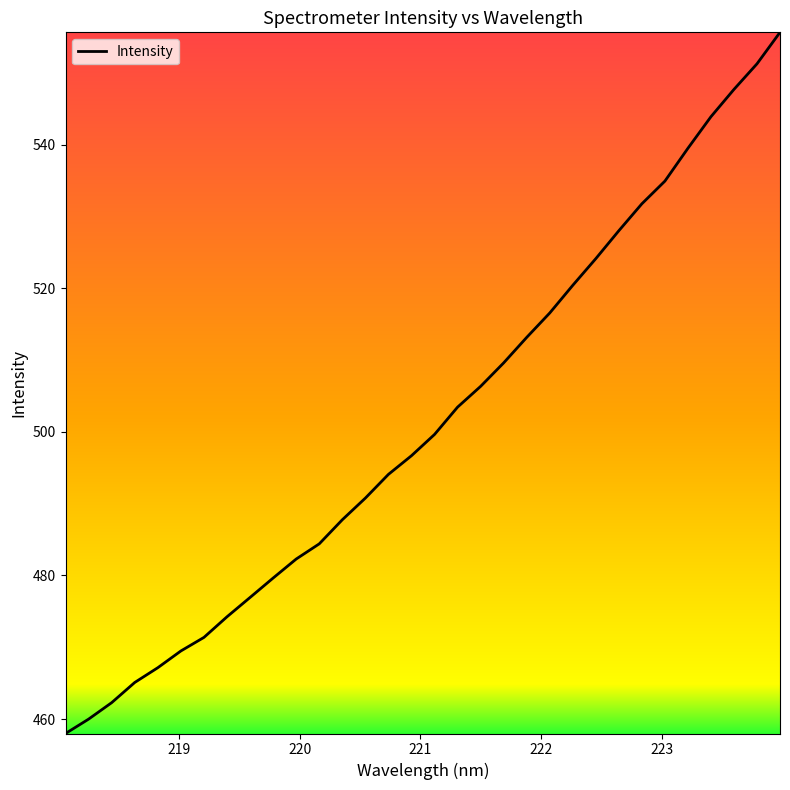

What is the average value?

501.4